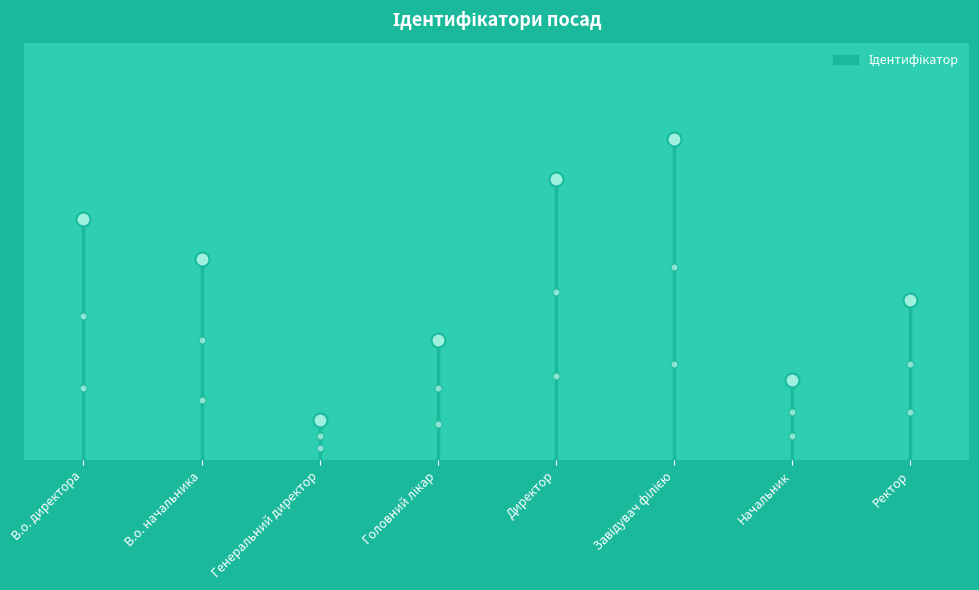

At which category does the chart reach its peak across all series?

Завідувач філією